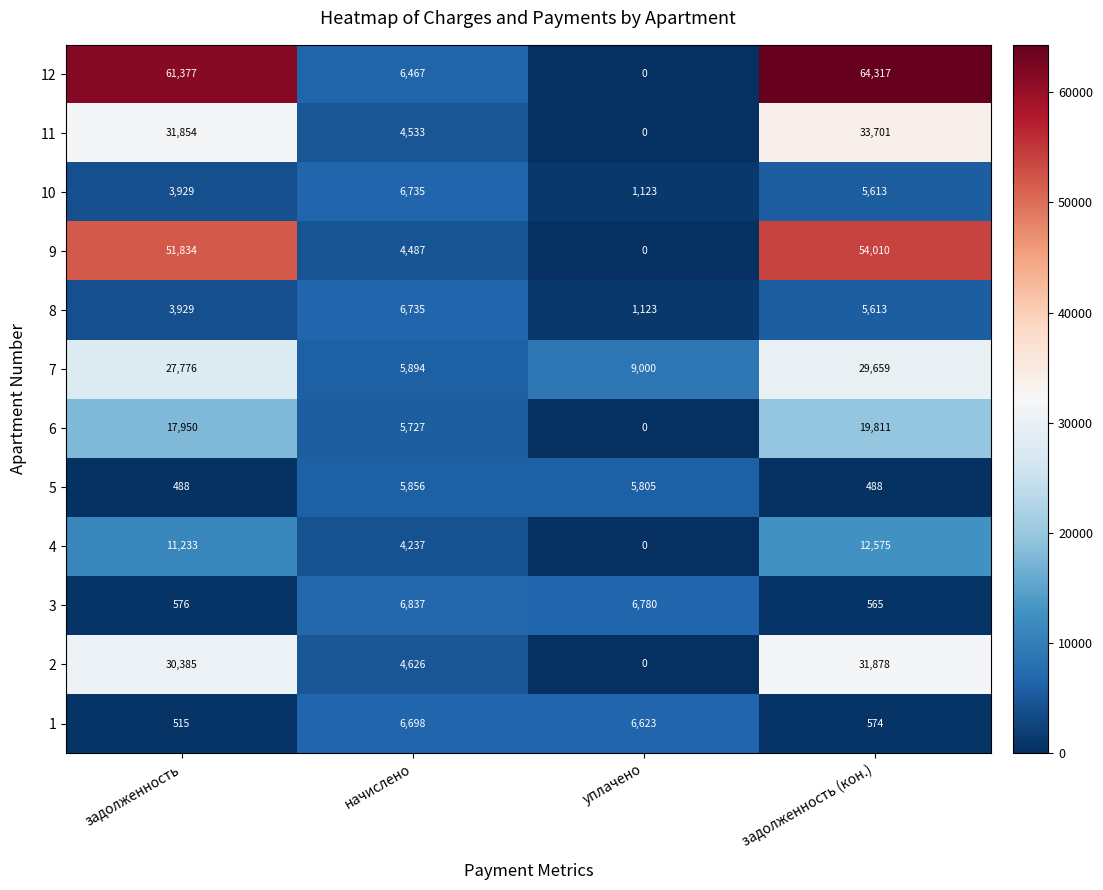

Rank the categories by 6 value from highest to lowest.

задолженность (кон.), задолженность, начислено, уплачено